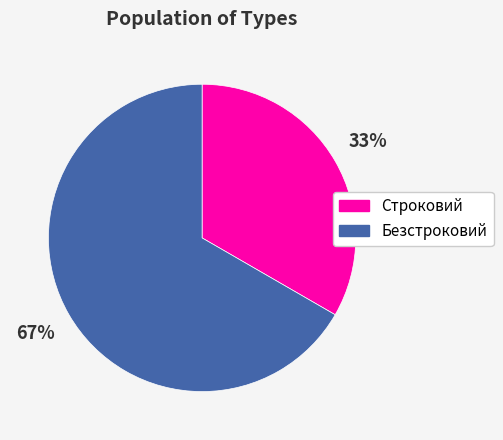

Which category has the smallest portion of the pie?

Строковий